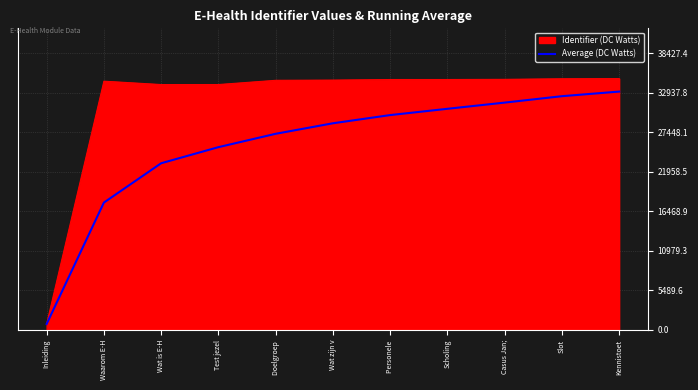

List the series in order of their overall mean, lowest first.

Average (DC Watts), Identifier (DC Watts)